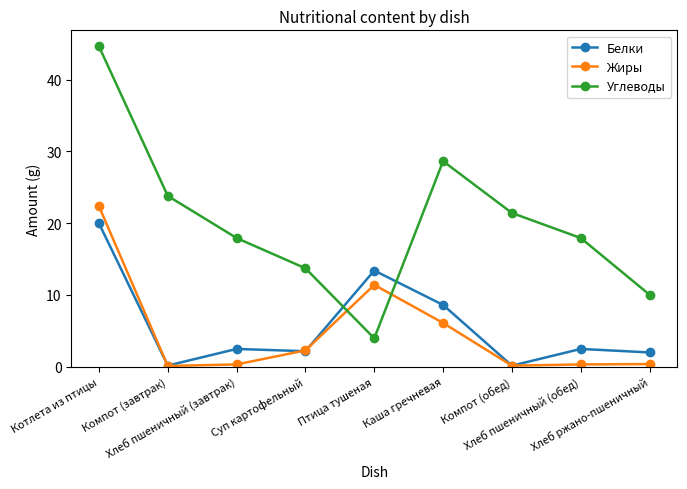

What is the label of the 1st point from the right?

Хлеб ржано-пшеничный